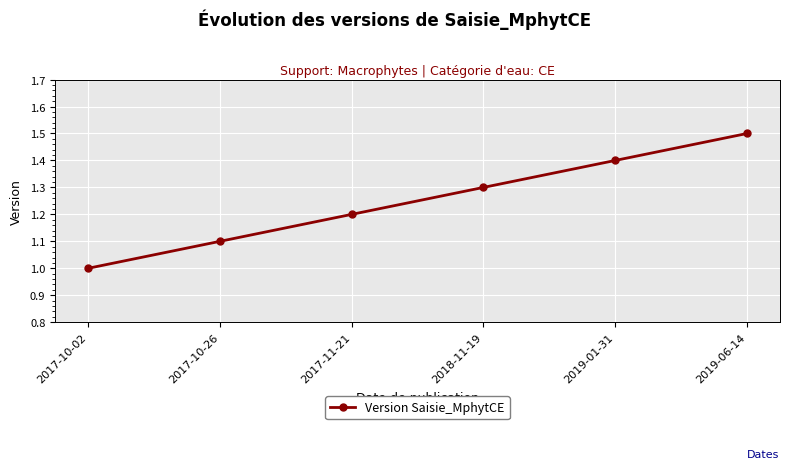

At which category does the chart reach its peak across all series?

2019-06-14